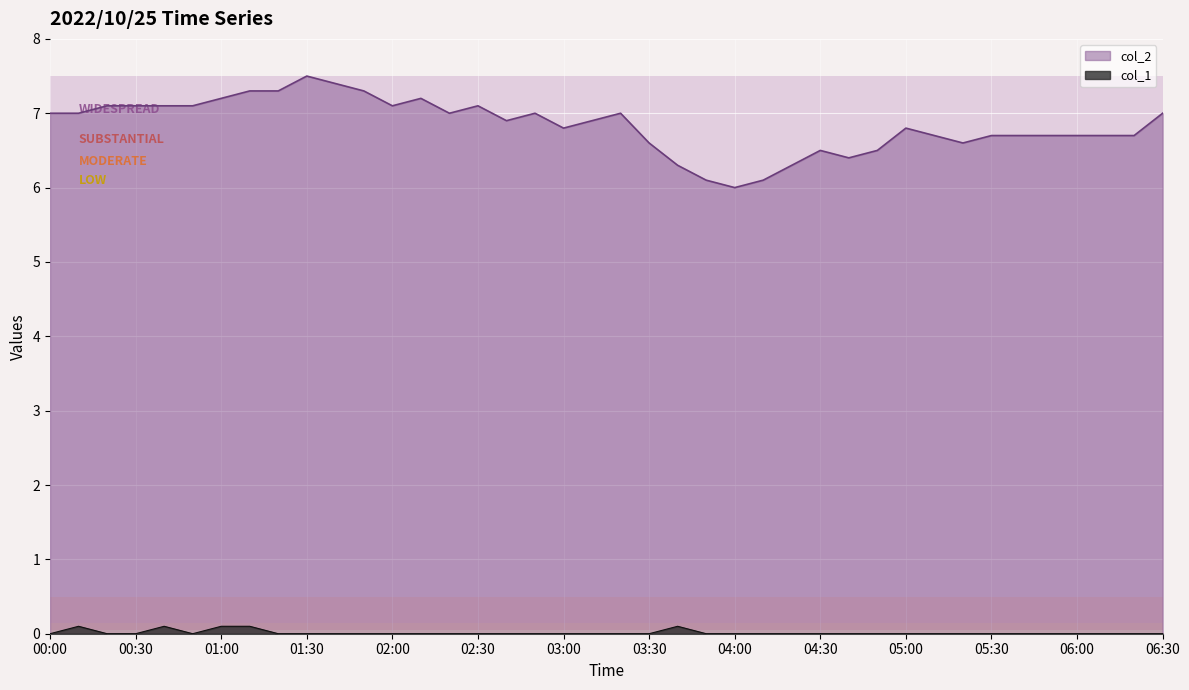

True or false: col_2 and col_1 intersect in this chart.

False